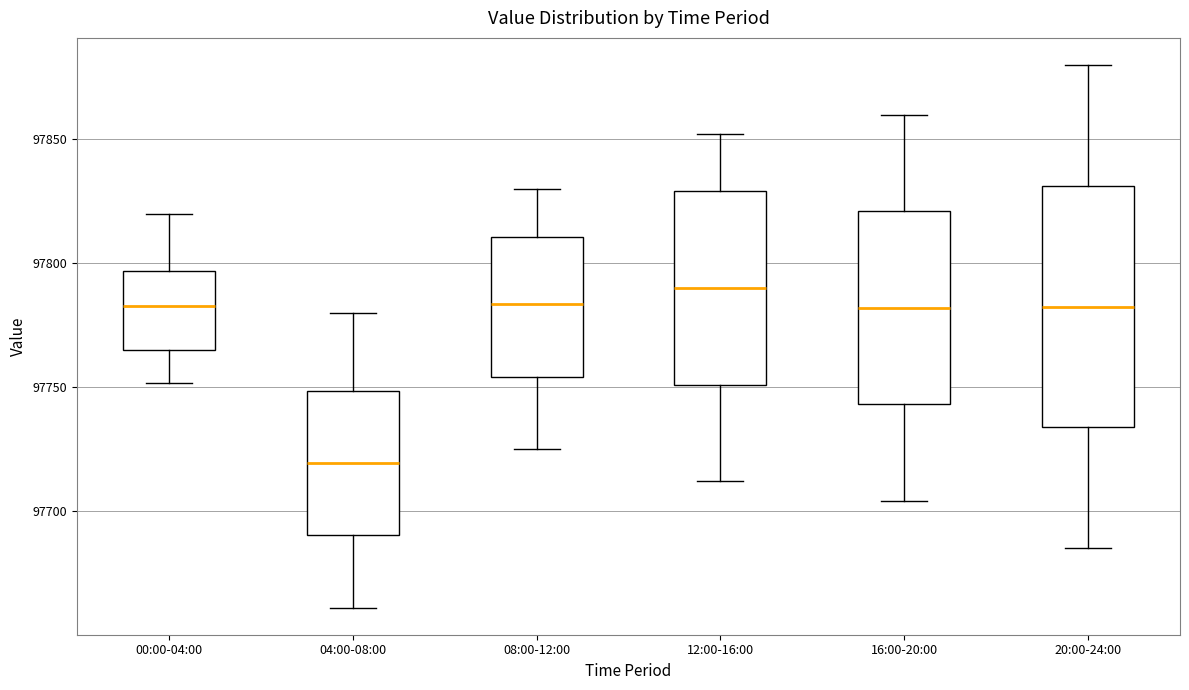

Reading left to right, transcribe this box plot: for each box, give where its median line is, the range the box spans, and where its two whiskers end, as read against the y-axis. The values are not printed on the chart, so give them approximately, as read against the axis.

00:00-04:00: median 97785, box 97765 to 97795, whiskers 97750 to 97820
04:00-08:00: median 97720, box 97690 to 97750, whiskers 97660 to 97780
08:00-12:00: median 97785, box 97755 to 97810, whiskers 97725 to 97830
12:00-16:00: median 97790, box 97750 to 97830, whiskers 97710 to 97850
16:00-20:00: median 97780, box 97745 to 97820, whiskers 97705 to 97860
20:00-24:00: median 97785, box 97735 to 97830, whiskers 97685 to 97880